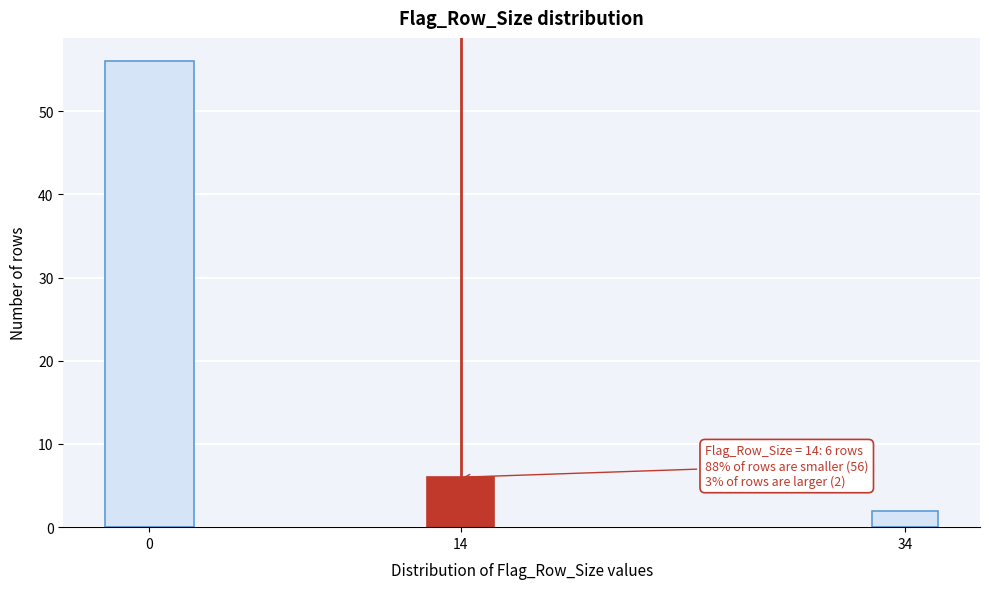

Reading right to left, extract all data points from this chart.

34=2	14=6	0=56